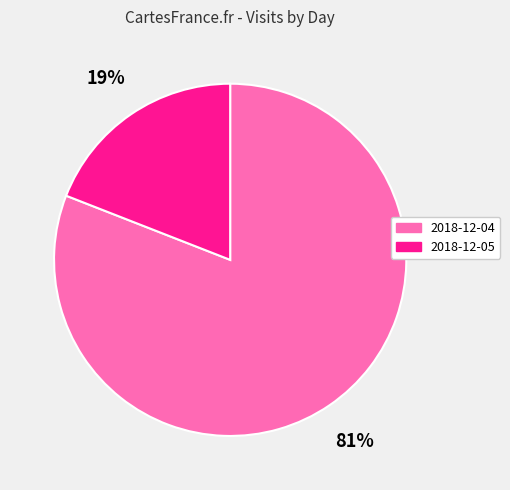

True or false: 2018-12-05 accounts for 19% of the total.

True